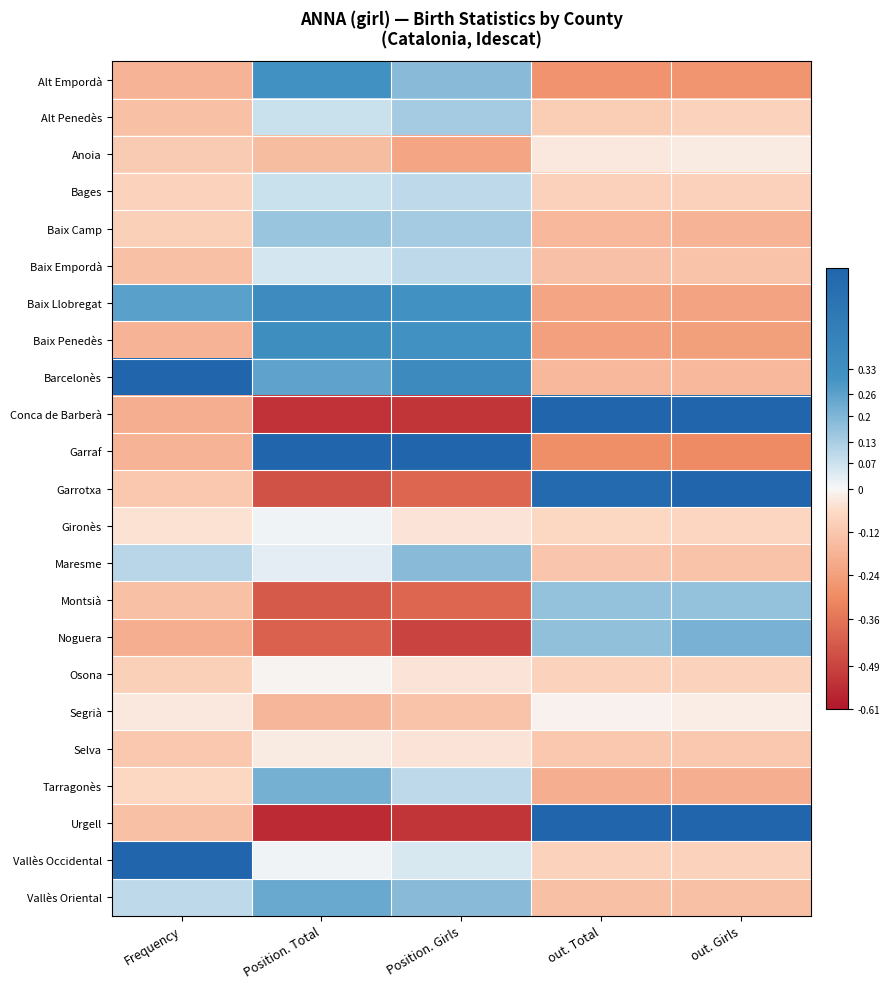

What is the smallest value displayed?

-0.6